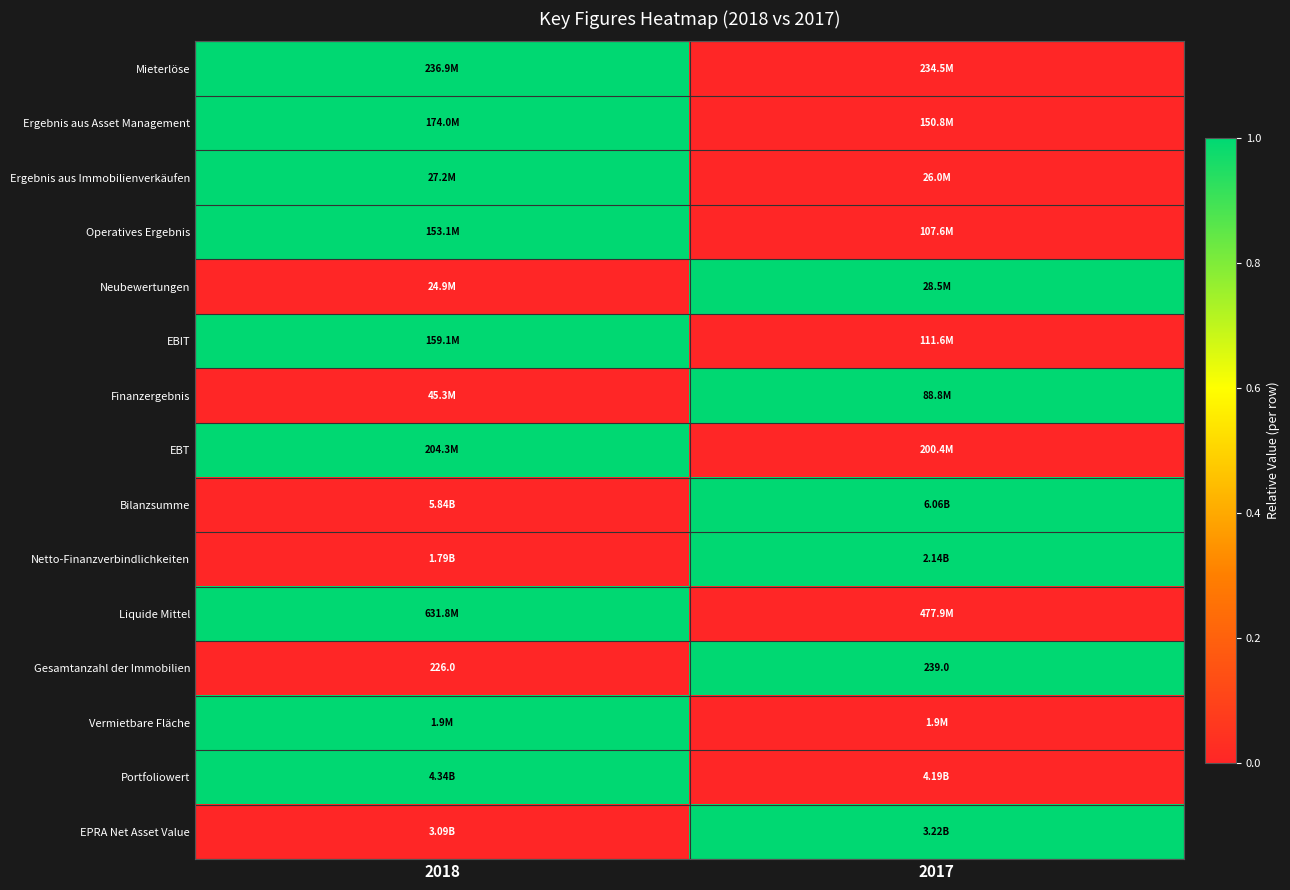

List the labels in order of Liquide Mittel value, largest first.

2018, 2017